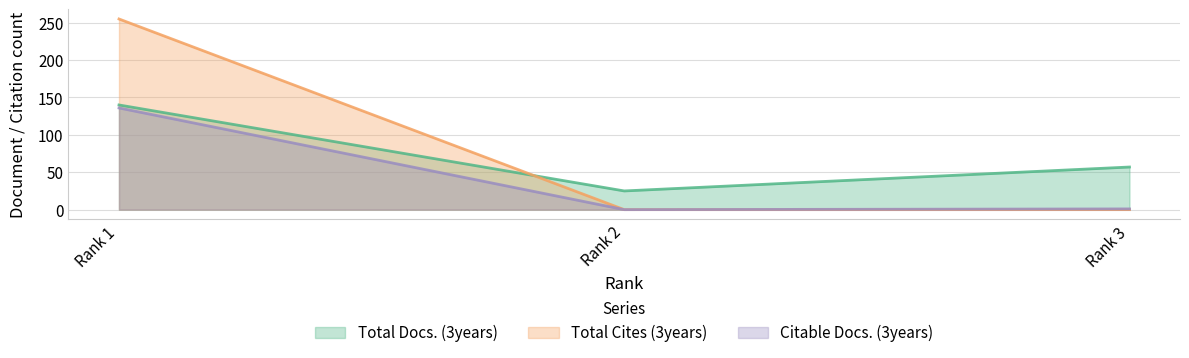

Reading left to right, list all the values displayed in this chart.

Total Docs. (3years): Rank 1=140	Rank 2=25	Rank 3=57
Total Cites (3years): Rank 1=255	Rank 2=0	Rank 3=0
Citable Docs. (3years): Rank 1=136	Rank 2=0	Rank 3=1